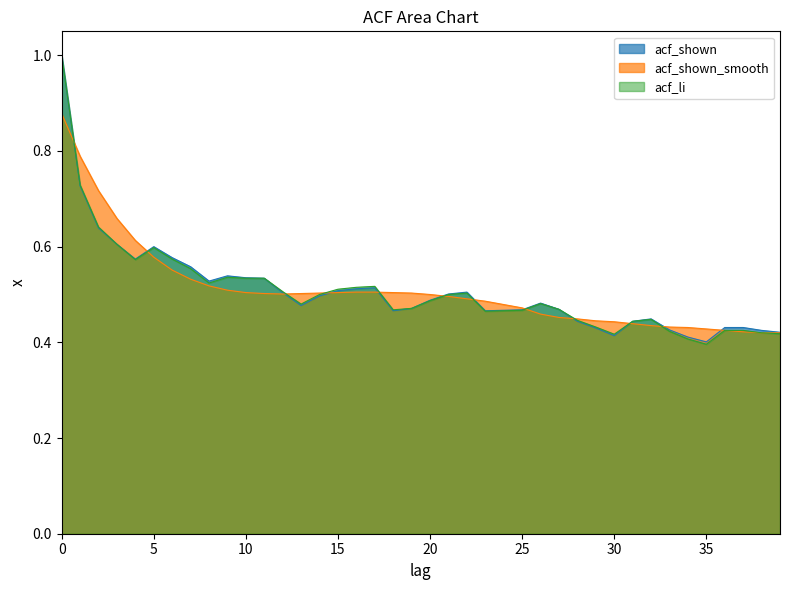

Reading left to right, extract all data points from this chart.

acf_li: 0=1.0	1=0.7	2=0.6	3=0.6	4=0.6	5=0.6	6=0.6	7=0.6	8=0.5	9=0.5	10=0.5	11=0.5	12=0.5	13=0.5	14=0.5	15=0.5	16=0.5	17=0.5	18=0.5	19=0.5	20=0.5	21=0.5	22=0.5	23=0.5	24=0.5	25=0.5	26=0.5	27=0.5	28=0.4	29=0.4	30=0.4	31=0.4	32=0.4	33=0.4	34=0.4	35=0.4	36=0.4	37=0.4	38=0.4	39=0.4
acf_shown: 0=1.0	1=0.7	2=0.6	3=0.6	4=0.6	5=0.6	6=0.6	7=0.6	8=0.5	9=0.5	10=0.5	11=0.5	12=0.5	13=0.5	14=0.5	15=0.5	16=0.5	17=0.5	18=0.5	19=0.5	20=0.5	21=0.5	22=0.5	23=0.5	24=0.5	25=0.5	26=0.5	27=0.5	28=0.4	29=0.4	30=0.4	31=0.4	32=0.4	33=0.4	34=0.4	35=0.4	36=0.4	37=0.4	38=0.4	39=0.4
acf_shown_smooth: 0=0.9	1=0.8	2=0.7	3=0.7	4=0.6	5=0.6	6=0.6	7=0.5	8=0.5	9=0.5	10=0.5	11=0.5	12=0.5	13=0.5	14=0.5	15=0.5	16=0.5	17=0.5	18=0.5	19=0.5	20=0.5	21=0.5	22=0.5	23=0.5	24=0.5	25=0.5	26=0.5	27=0.5	28=0.4	29=0.4	30=0.4	31=0.4	32=0.4	33=0.4	34=0.4	35=0.4	36=0.4	37=0.4	38=0.4	39=0.4